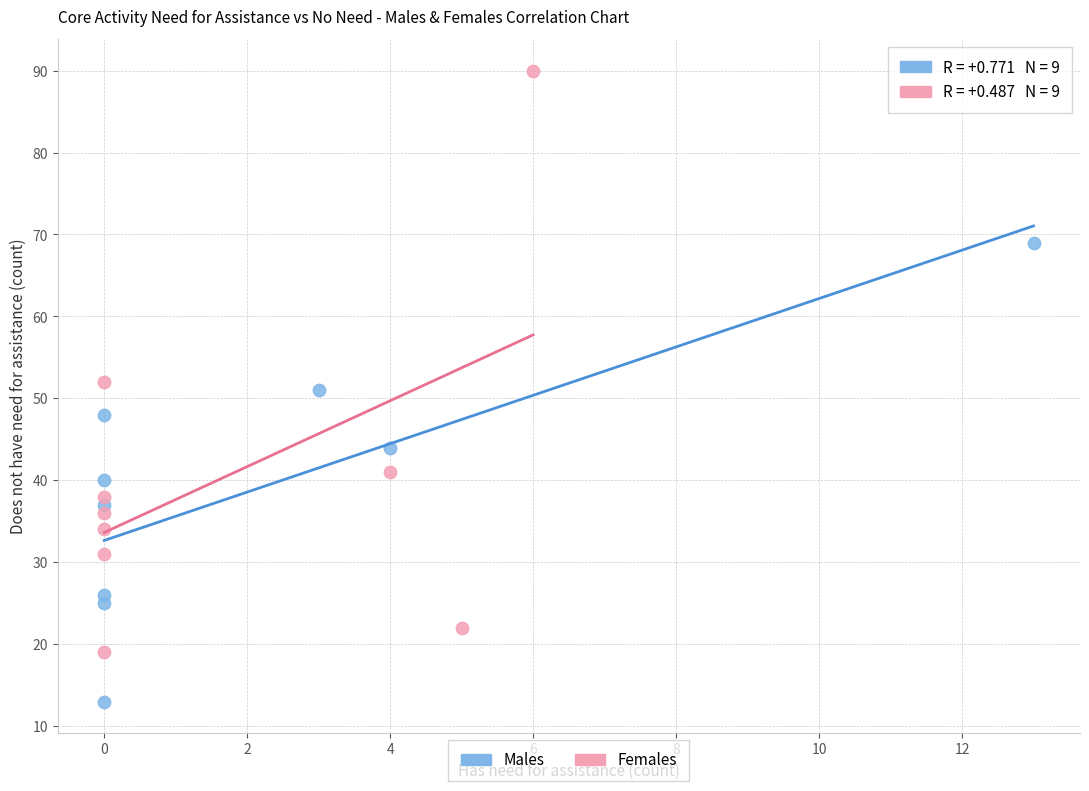

Which series has the largest Y range (max minus min)?

Females